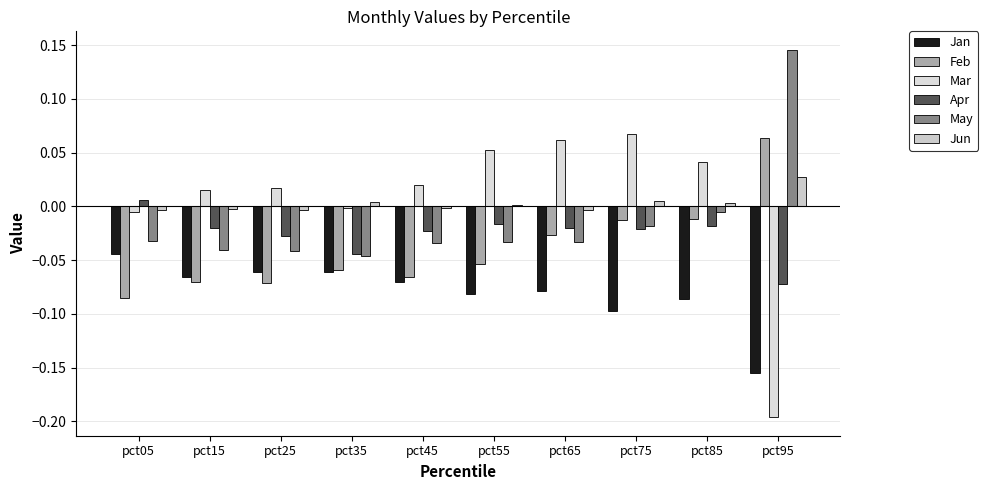

Which series has the largest total across all categories?

Mar